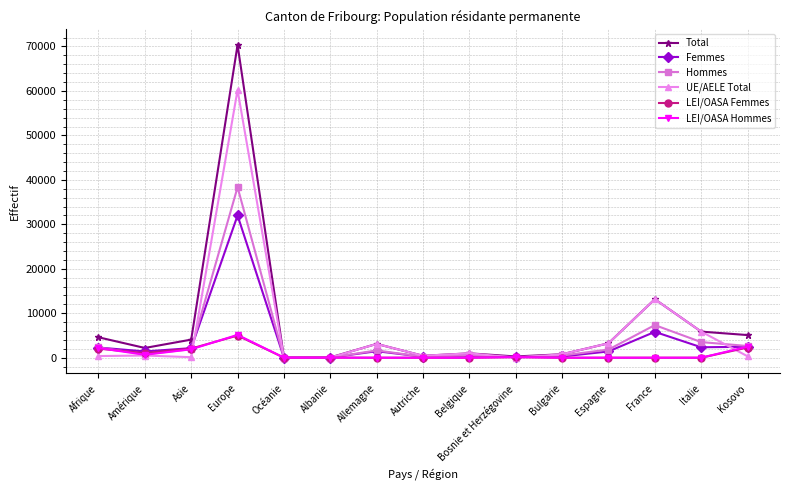

True or false: UE/AELE Total has more than 2 interior local peaks.

True